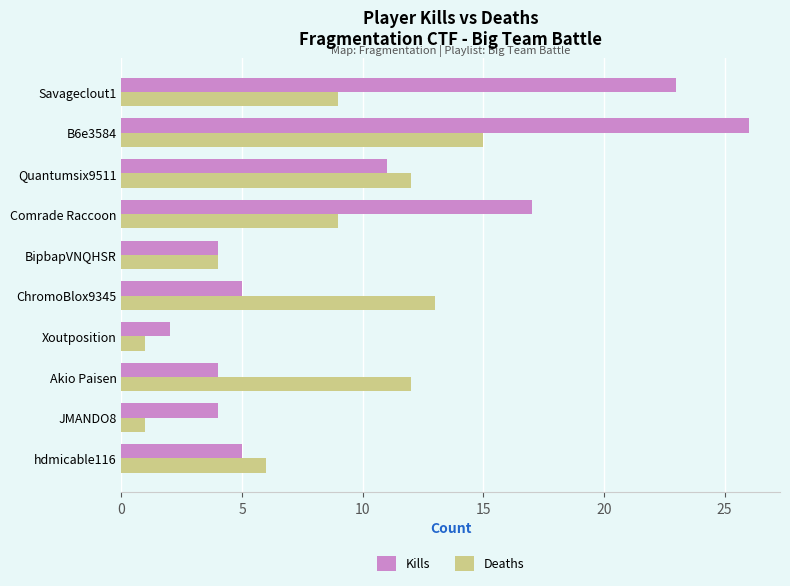

Which category has the highest value in the Deaths series?

B6e3584